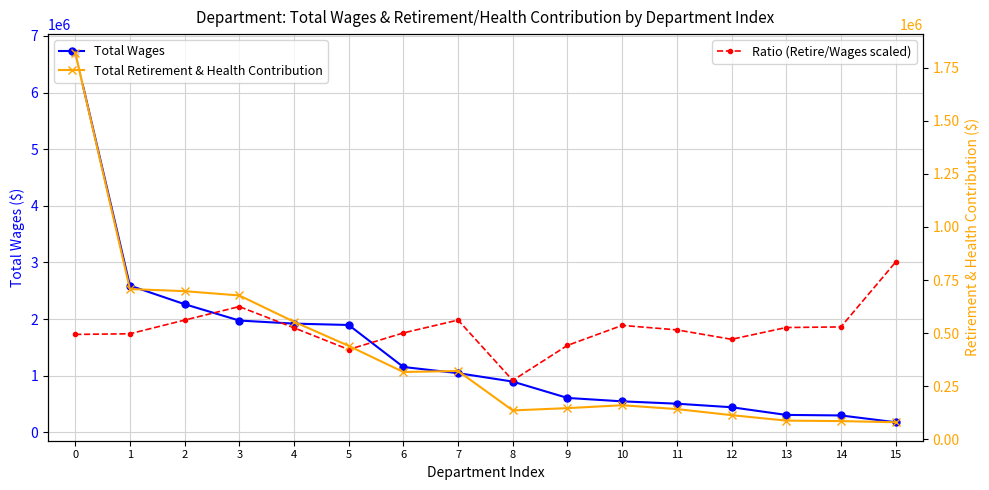

What is the difference between the Total Retirement & Health Contribution values at 0 and 15?

1739486.0